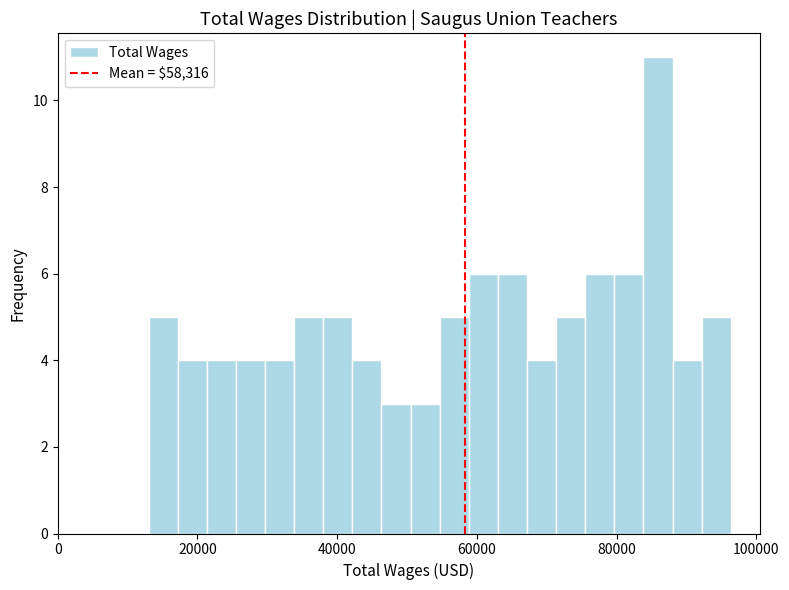

Read against the x-axis, roughly where is the centre of the tallest bar?

86000